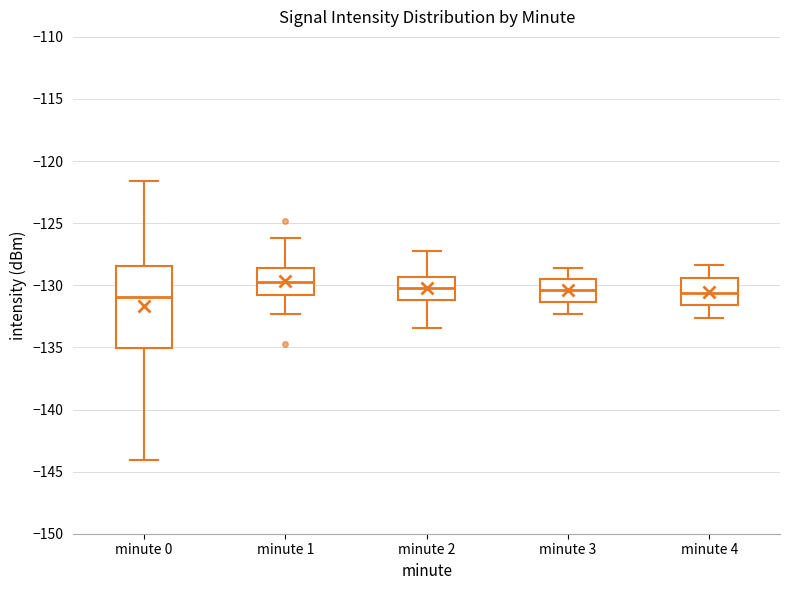

Reading left to right, read every box against the y-axis: the position of its median line, the range the box covers, and the ends of its whiskers. The values are not printed on the chart, so give them approximately, as read against the axis.

minute 0: median -131.0, box -135.0 to -128.5, whiskers -144.0 to -121.5
minute 1: median -129.5, box -130.5 to -128.5, whiskers -132.5 to -126.0
minute 2: median -130.0, box -131.0 to -129.5, whiskers -133.5 to -127.0
minute 3: median -130.5, box -131.5 to -129.5, whiskers -132.5 to -128.5
minute 4: median -130.5, box -131.5 to -129.5, whiskers -132.5 to -128.5